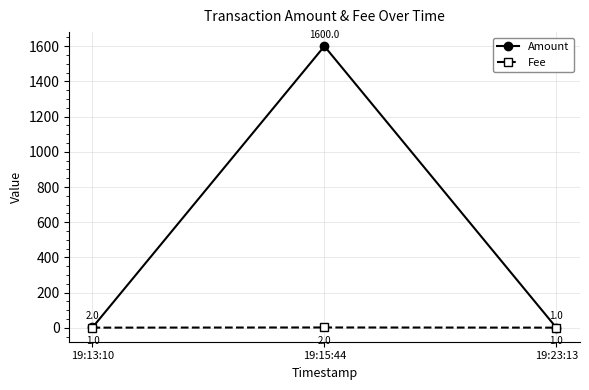

List the series in order of their overall mean, highest first.

Amount, Fee